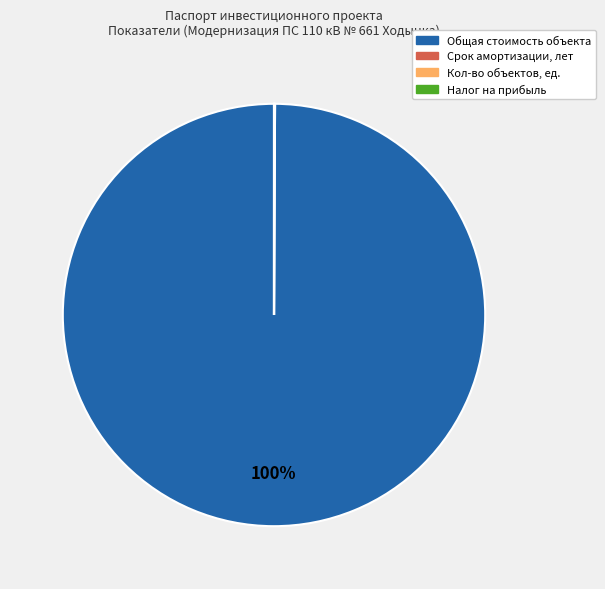

What is the largest slice in the pie chart?

Общая стоимость объекта